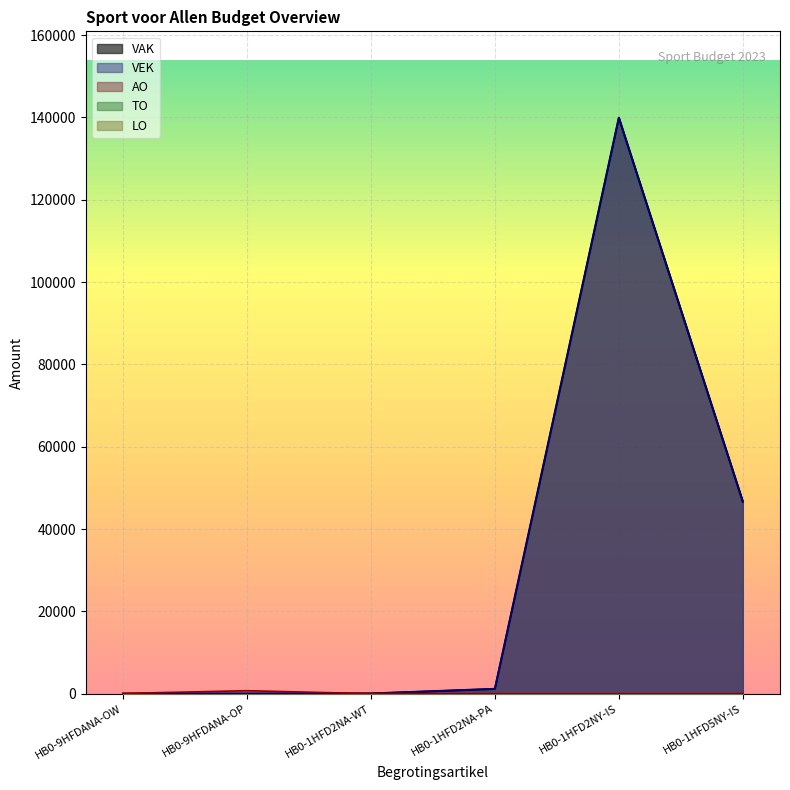

What is the label of the 2nd point from the left?

HB0-9HFDANA-OP